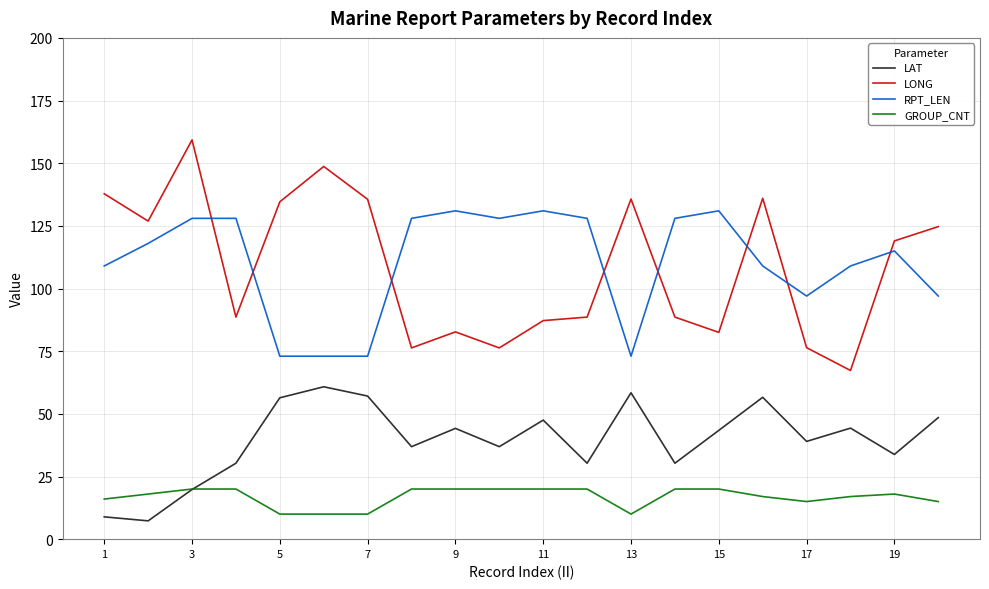

What is the smallest value displayed?

7.3